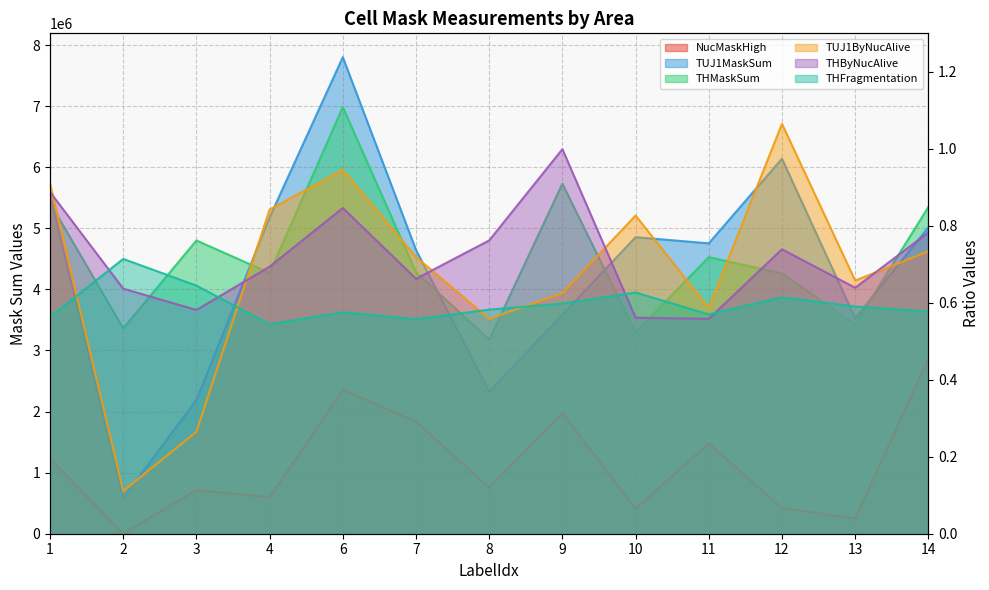

True or false: THByNucAlive and TUJ1ByNucAlive cross at least once.

True